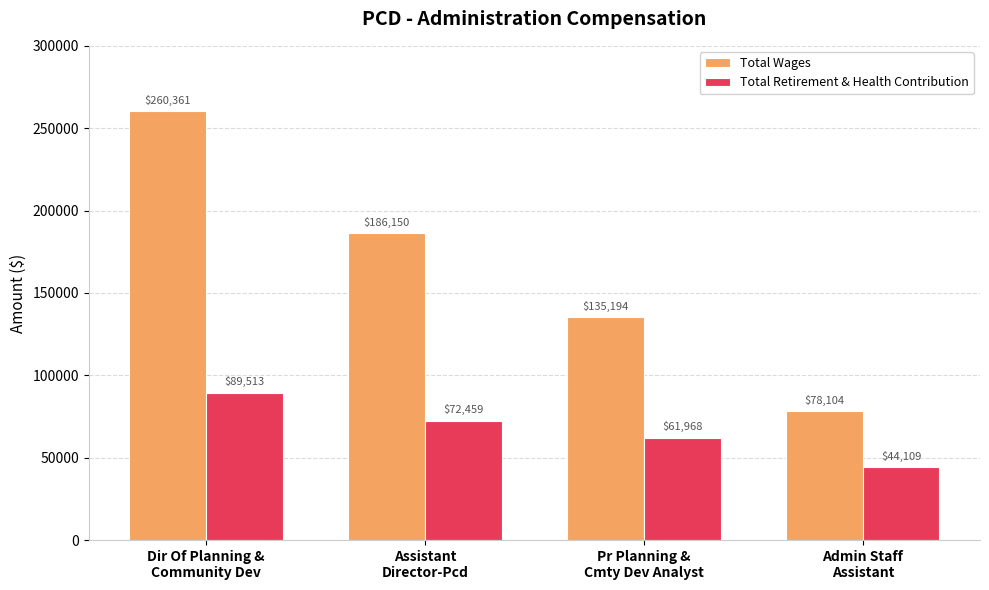

Which series has the largest range (max minus min)?

Total Wages